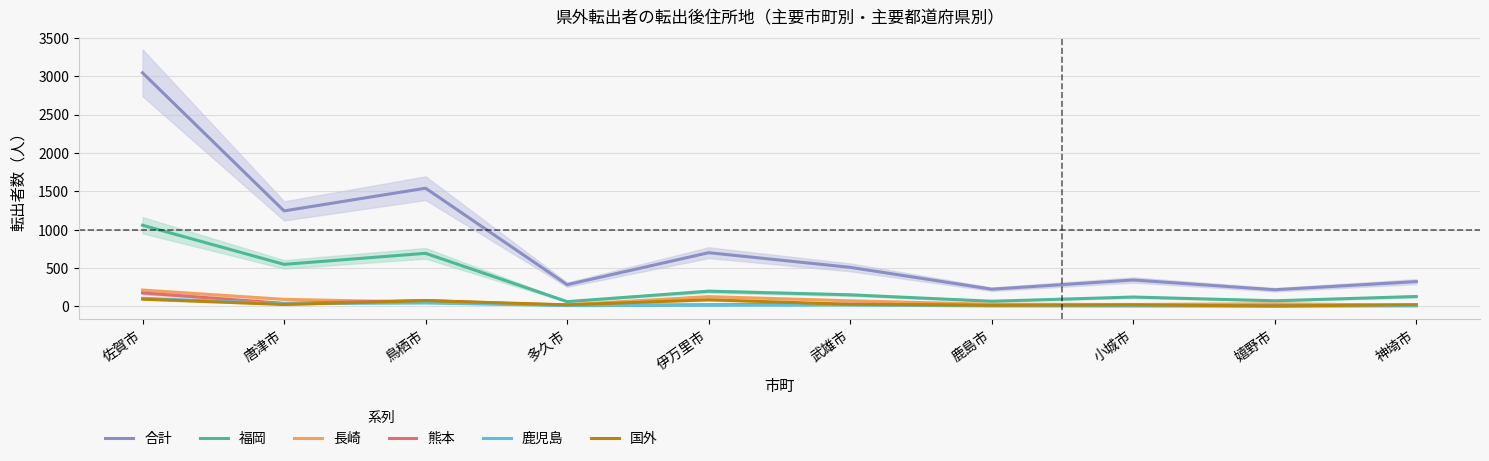

What is the label of the 8th point from the left?

小城市